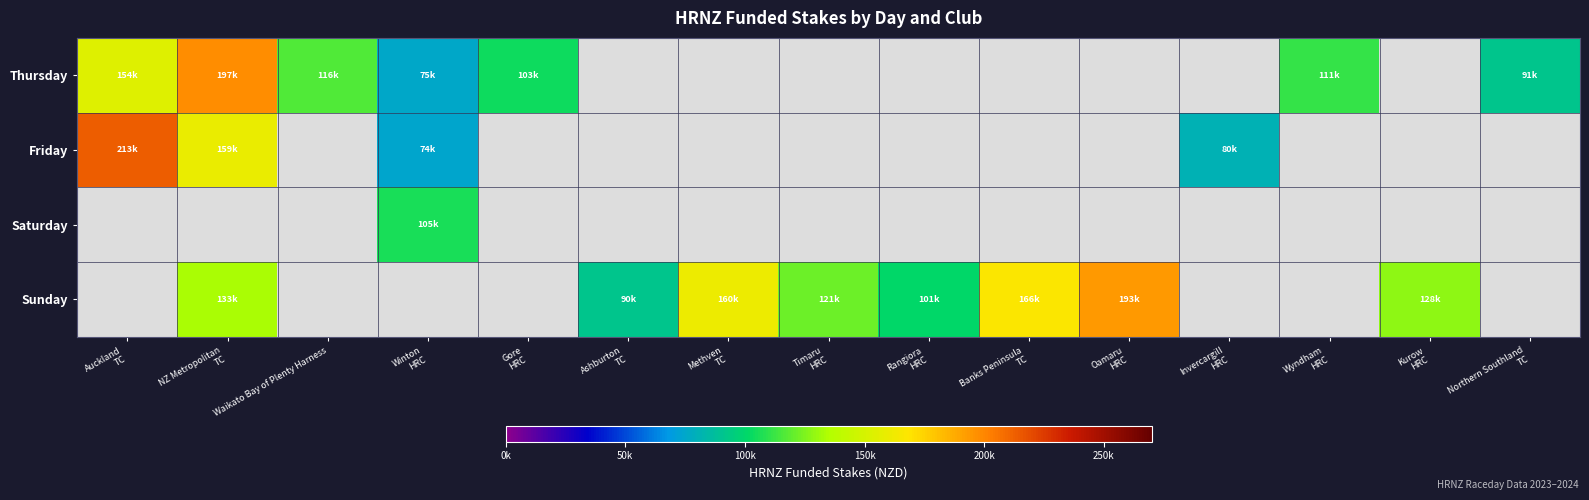

What is the minimum value for Thursday?

75625.0